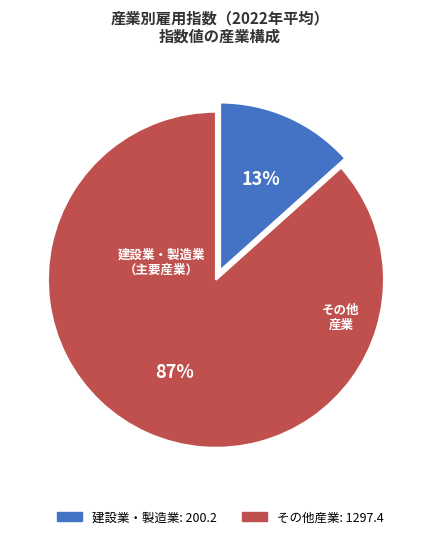

Does any single category account for the majority?

Yes